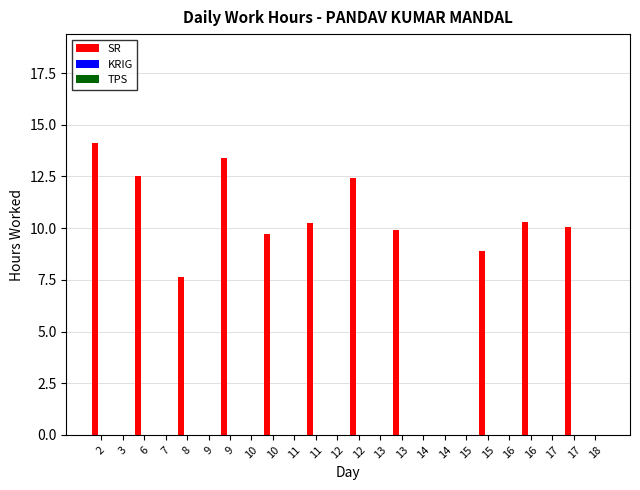

What is the greatest value displayed?

14.1